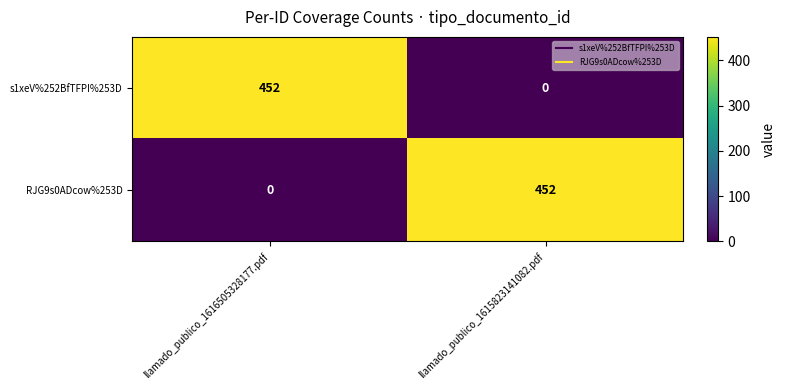

What is the maximum value for s1xeV%252BfTFPI%253D?

452